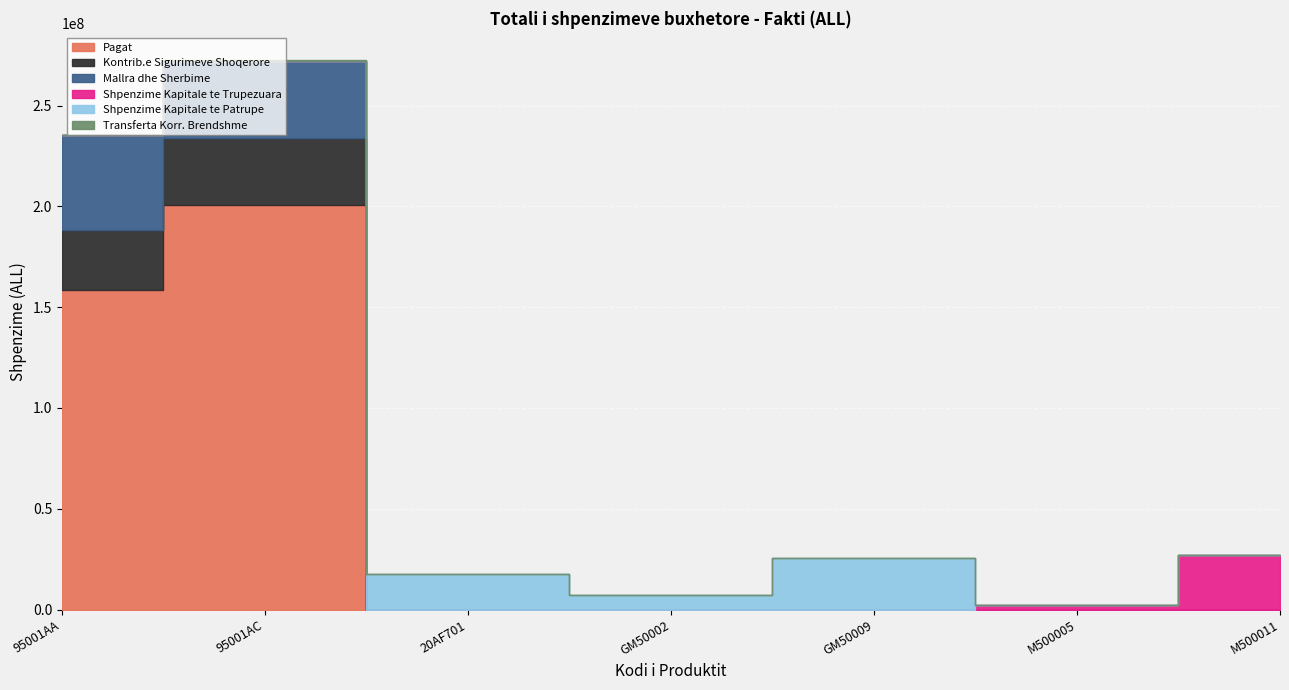

How many lines are shown in the chart?

6